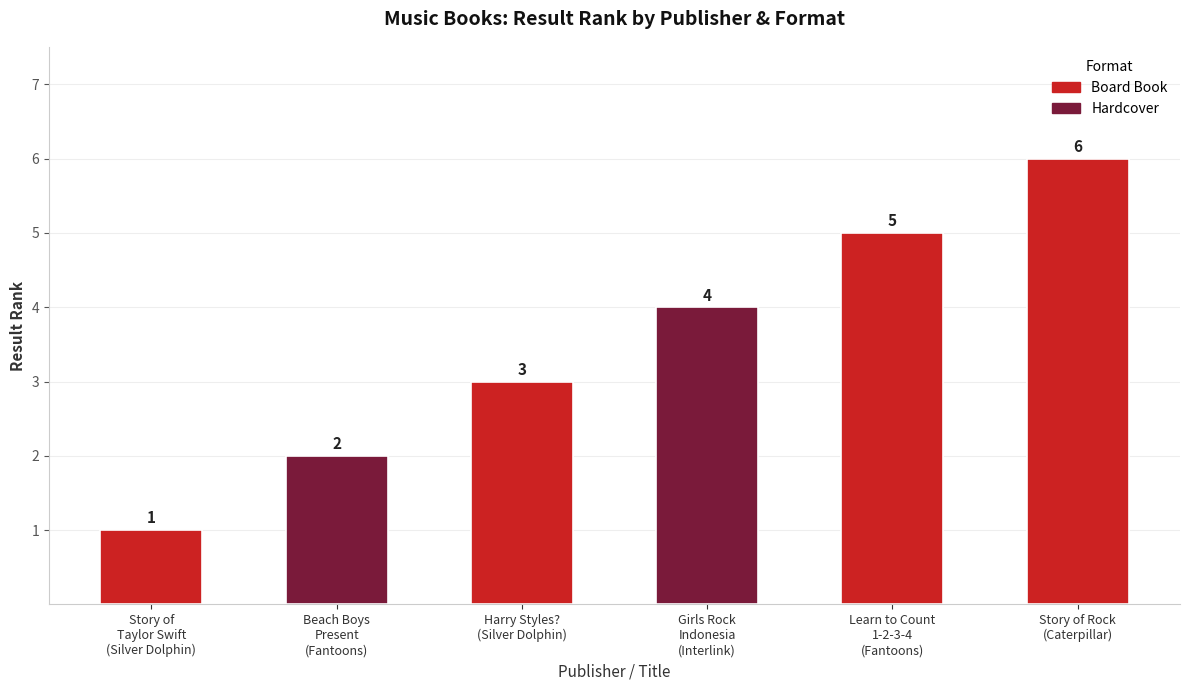

What is the difference between the maximum and minimum values?

5